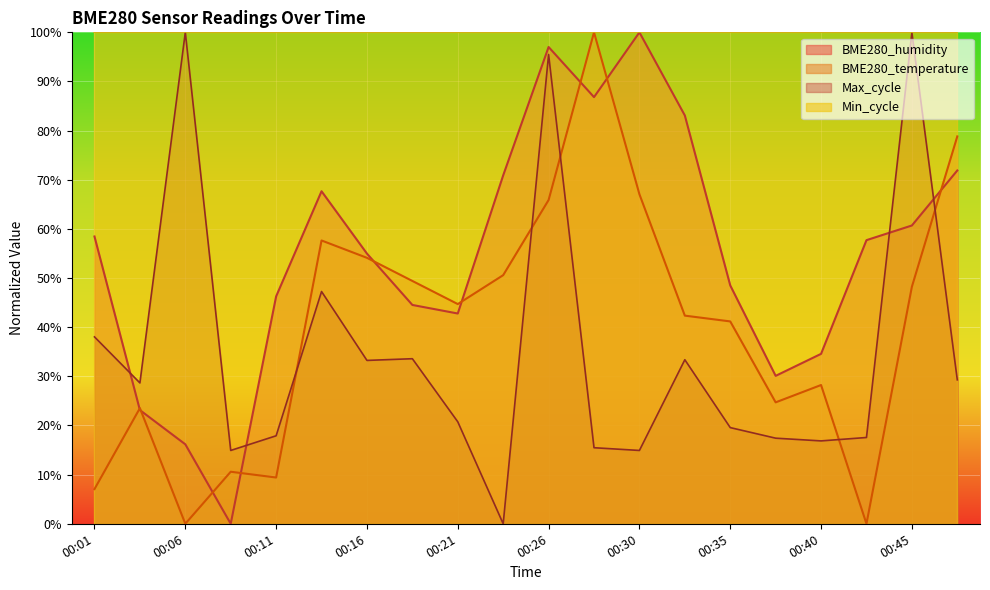

What is the sum of the BME280_temperature values at 00:26 and 00:45?

114.1